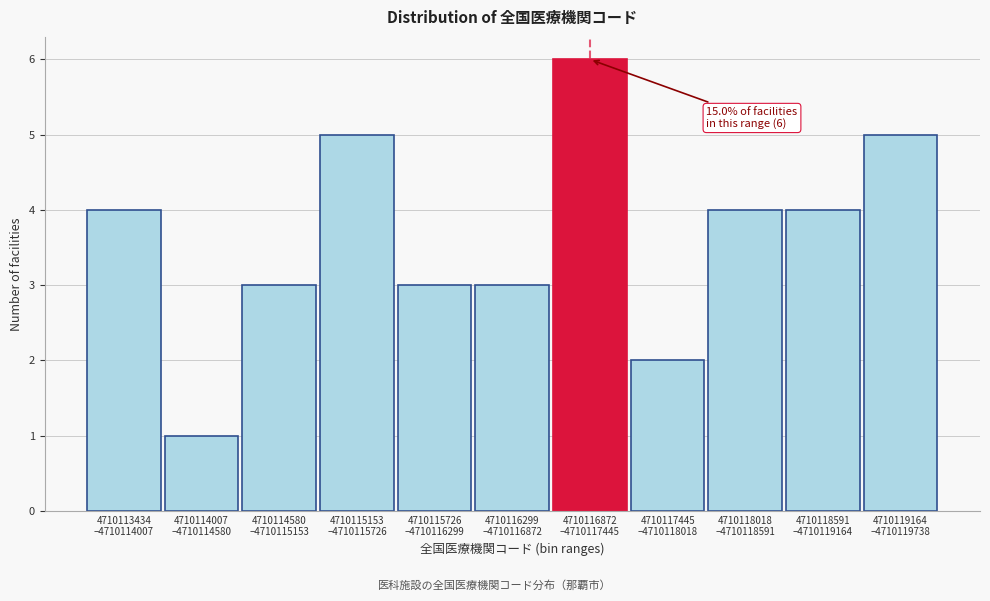

What is the difference between the second highest and second lowest values?

3